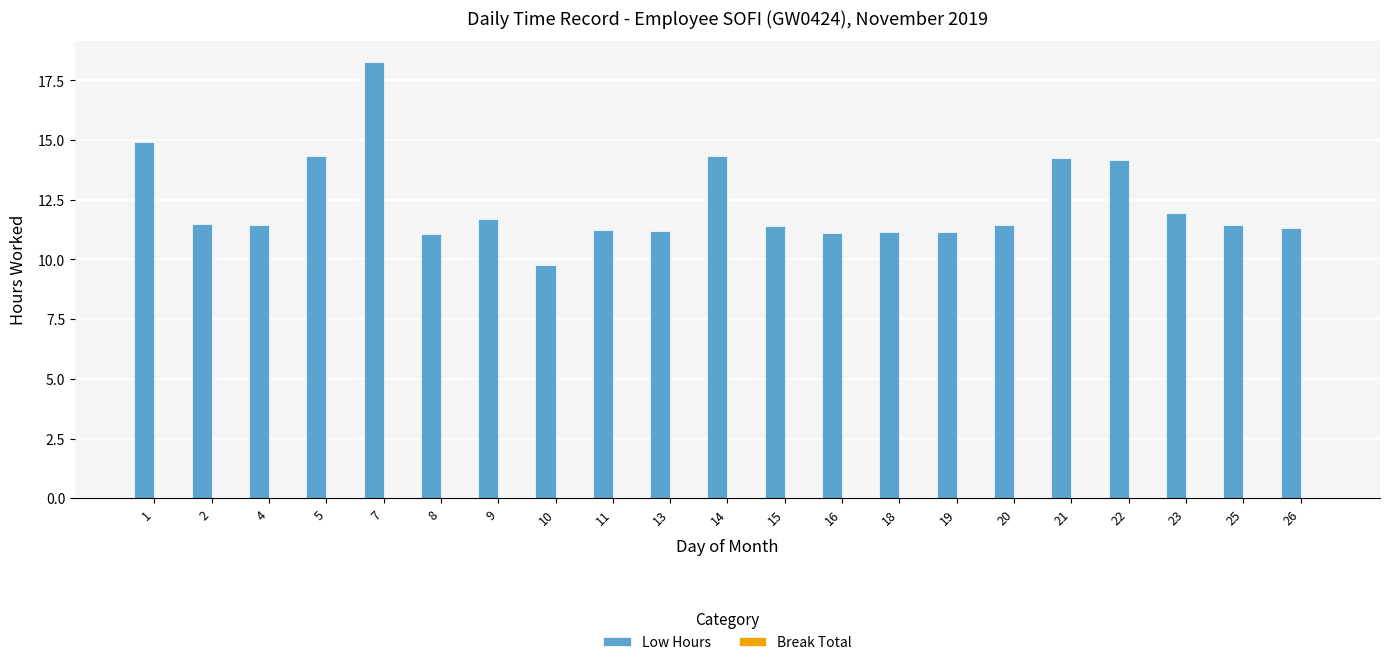

Does the chart contain any negative values?

No